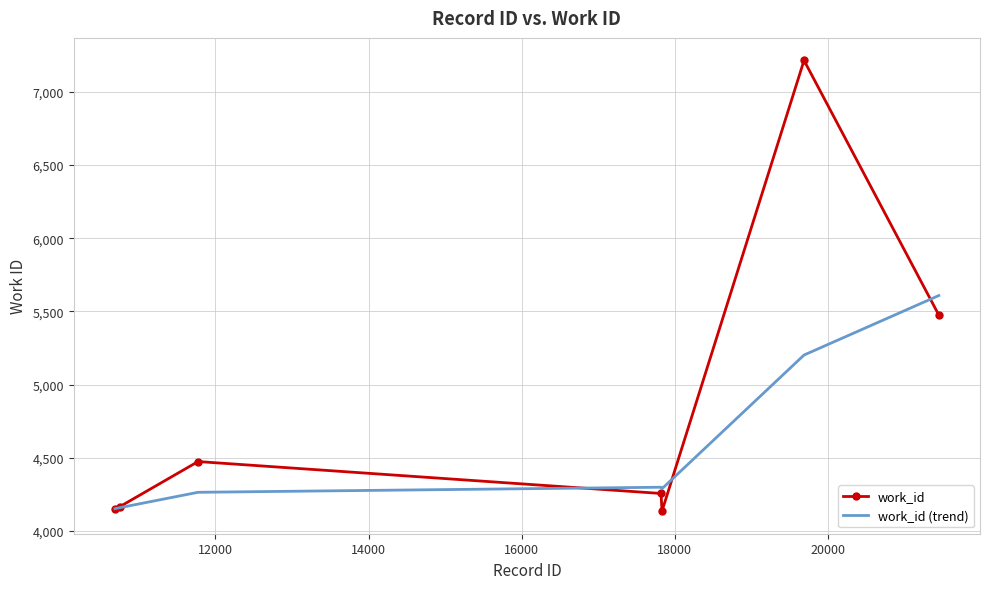

What is the greatest value displayed?

7215.0